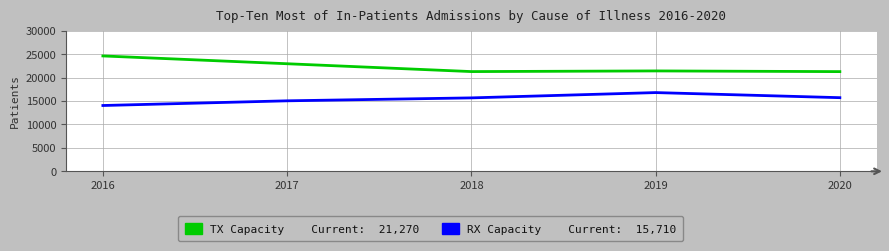

What is the total value across all series at 2020?

36980